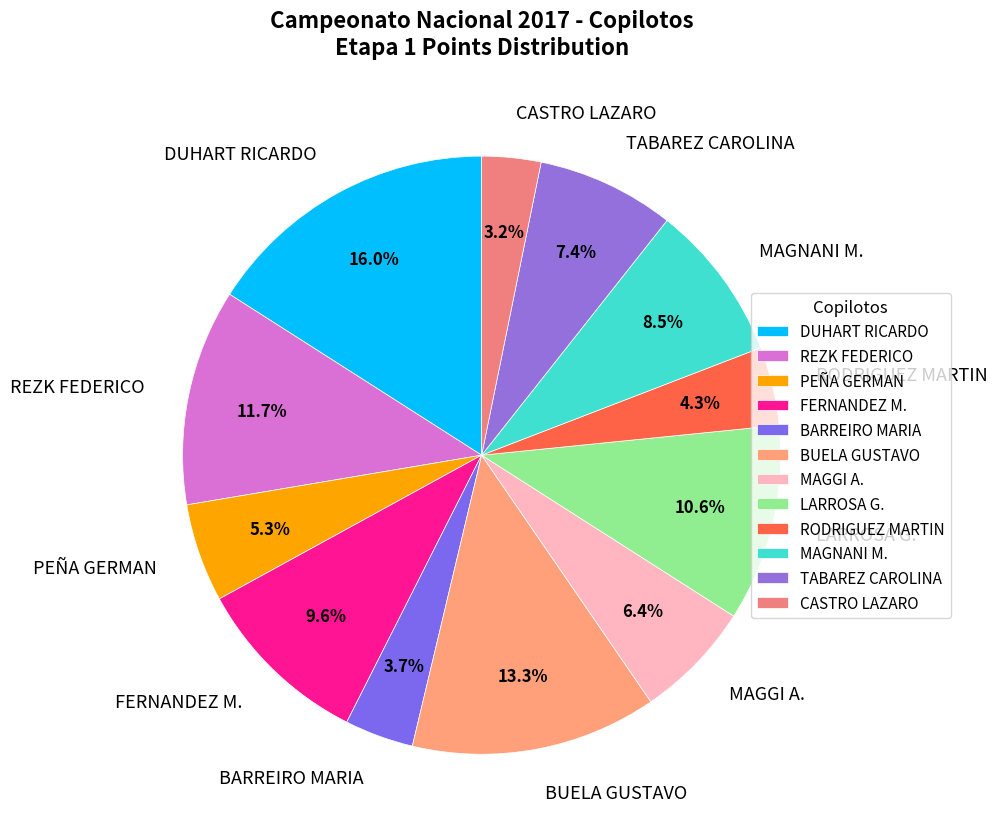

Rank the categories by value from lowest to highest.

CASTRO LAZARO, BARREIRO MARIA, RODRIGUEZ MARTIN, PEÑA GERMAN, MAGGI A., TABAREZ CAROLINA, MAGNANI M., FERNANDEZ M., LARROSA G., REZK FEDERICO, BUELA GUSTAVO, DUHART RICARDO